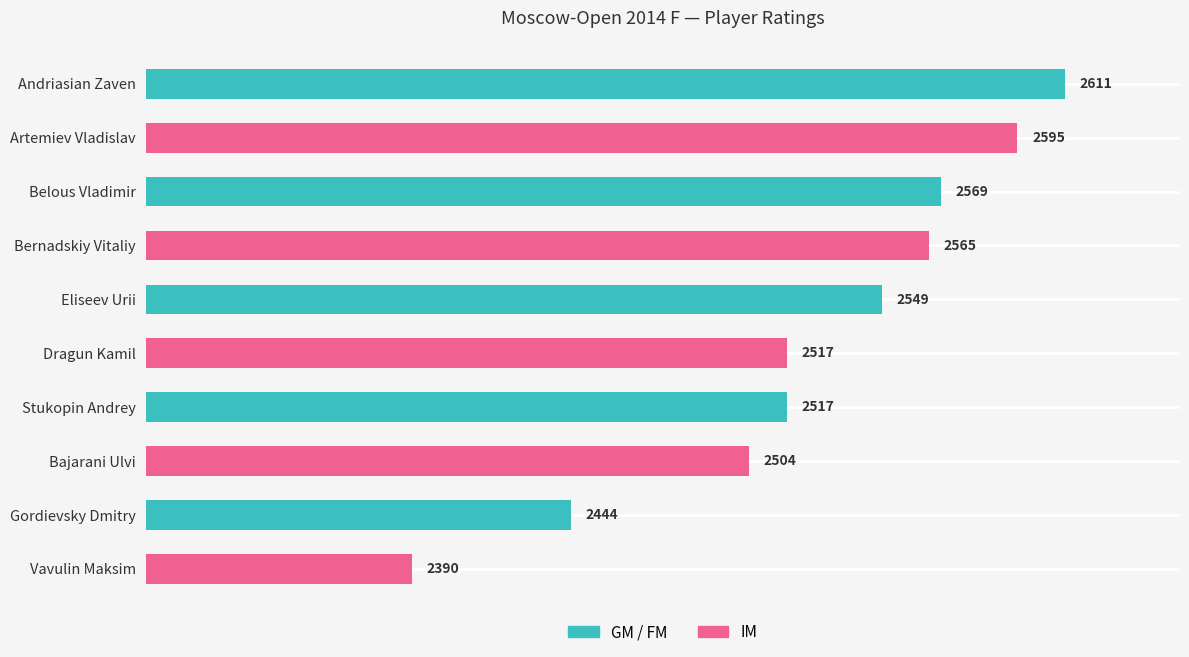

What is the difference between the maximum and minimum values?

221